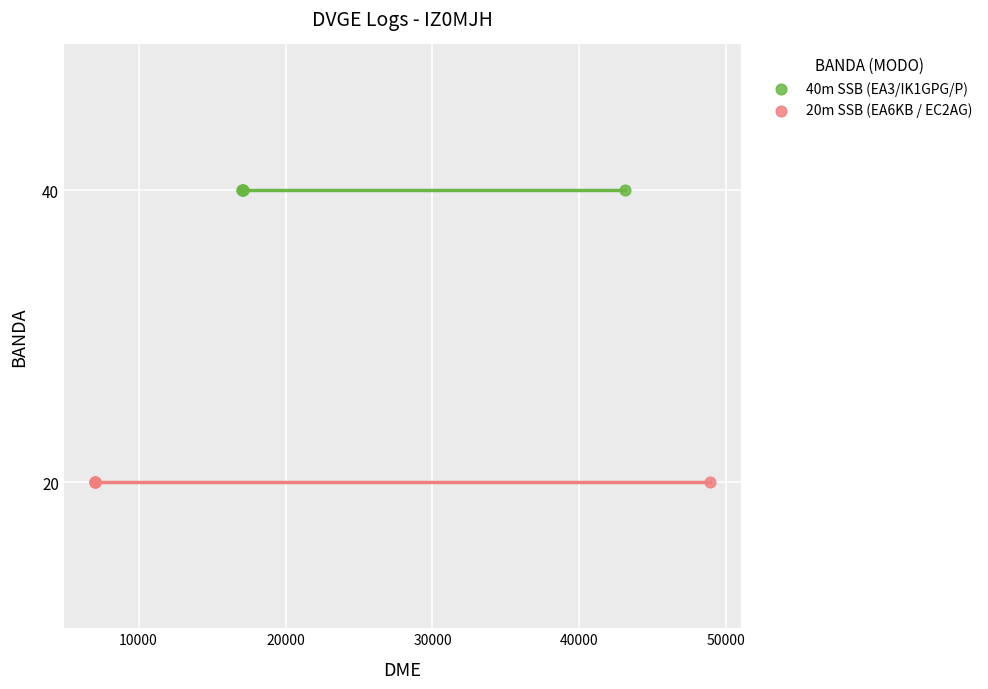

Which series contains the lowest Y value?

20m SSB (EA6KB / EC2AG)